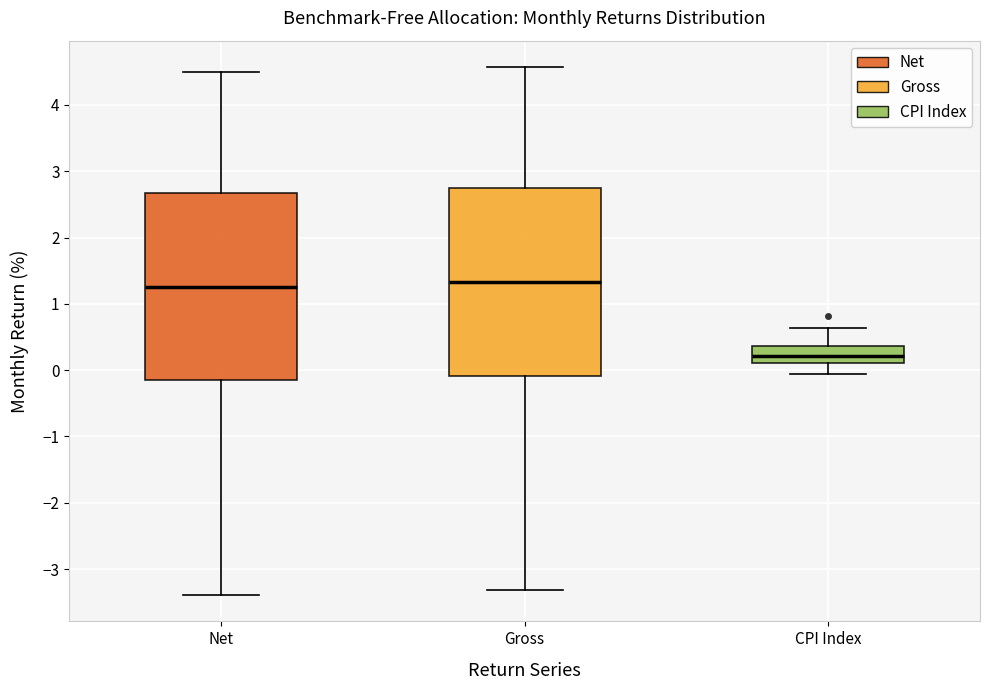

Where is the upper edge of the box for Net on the y-axis? The values are not printed on the chart, so give them approximately, as read against the axis.

2.7